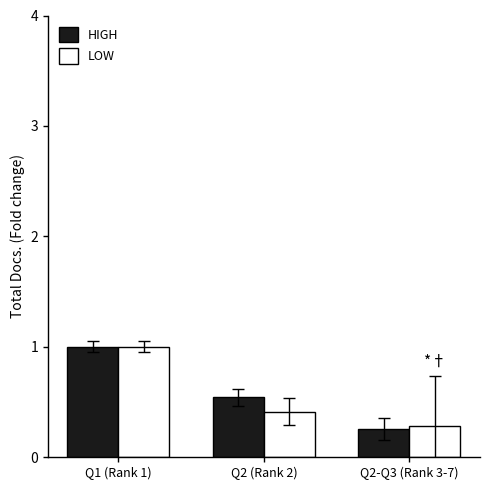

What is the maximum value shown in the chart?

1.0